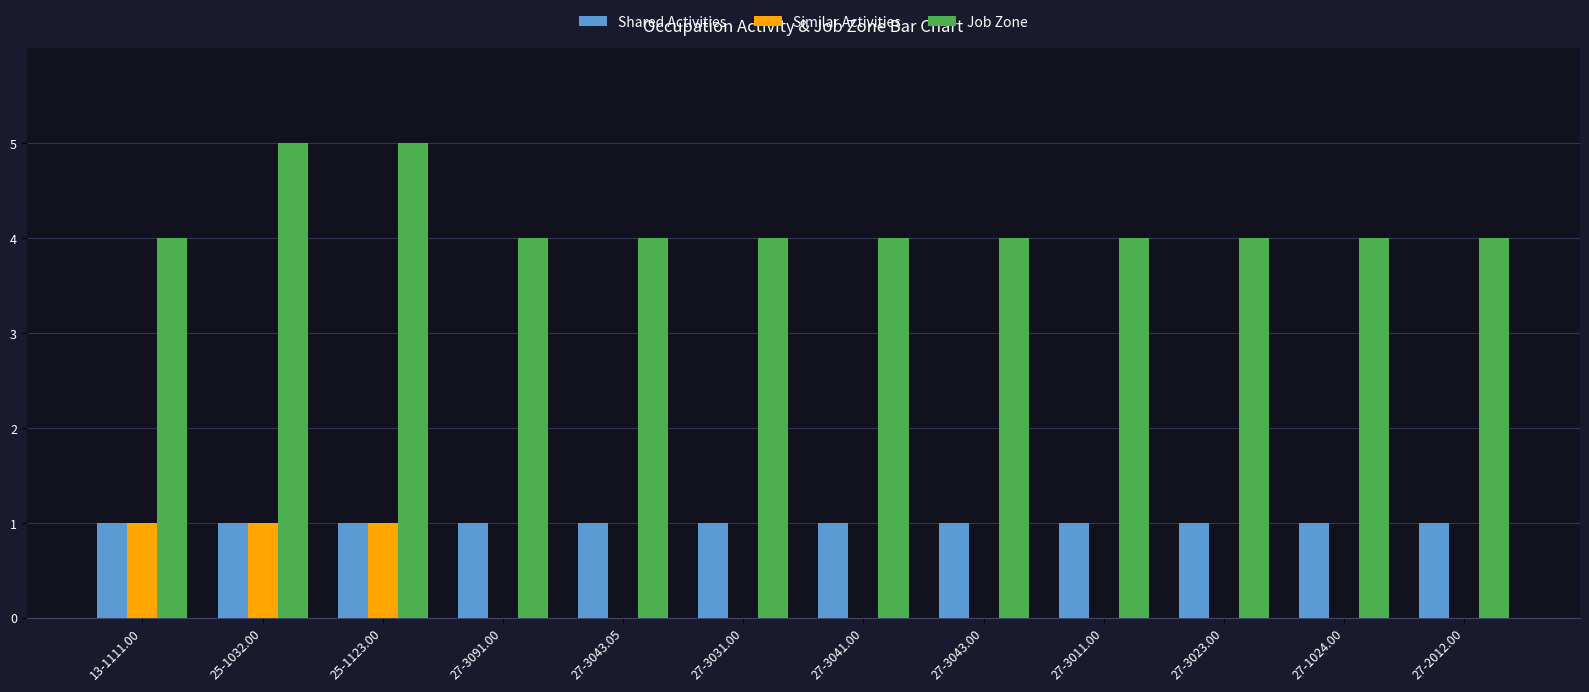

How many series are shown in this chart?

3